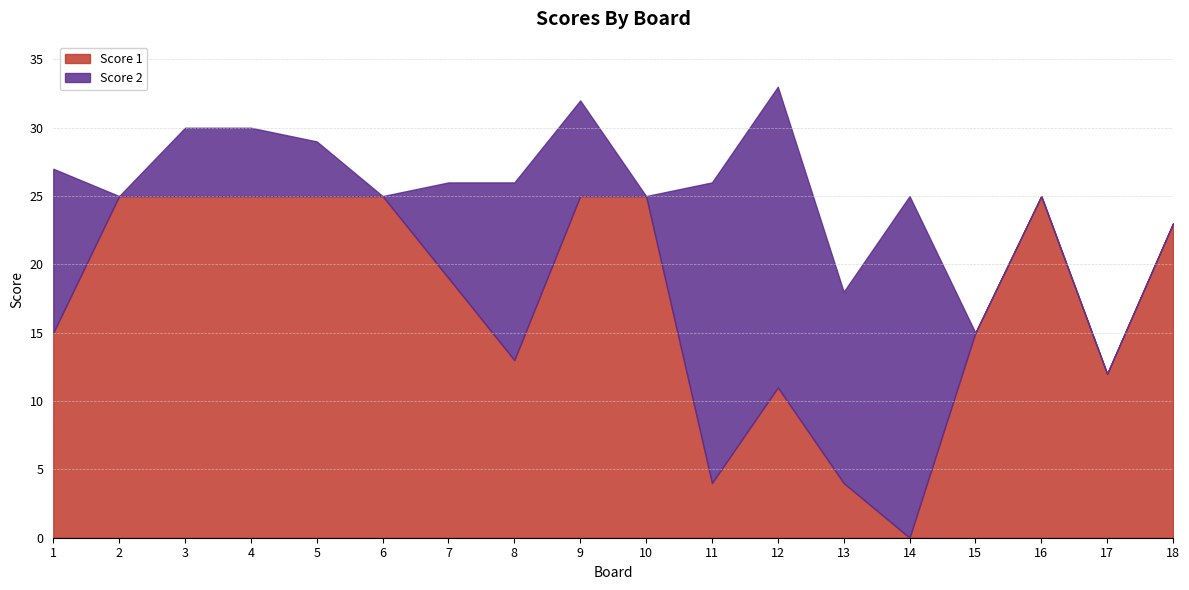

Reading left to right, transcribe all the data shown in this chart.

Score 1: 1=15	2=25	3=25	4=25	5=25	6=25	7=19	8=13	9=25	10=25	11=4	12=11	13=4	14=0	15=15	16=25	17=12	18=23
Score 2: 1=12	2=0	3=5	4=5	5=4	6=0	7=7	8=13	9=7	10=0	11=22	12=22	13=14	14=25	15=0	16=0	17=0	18=0